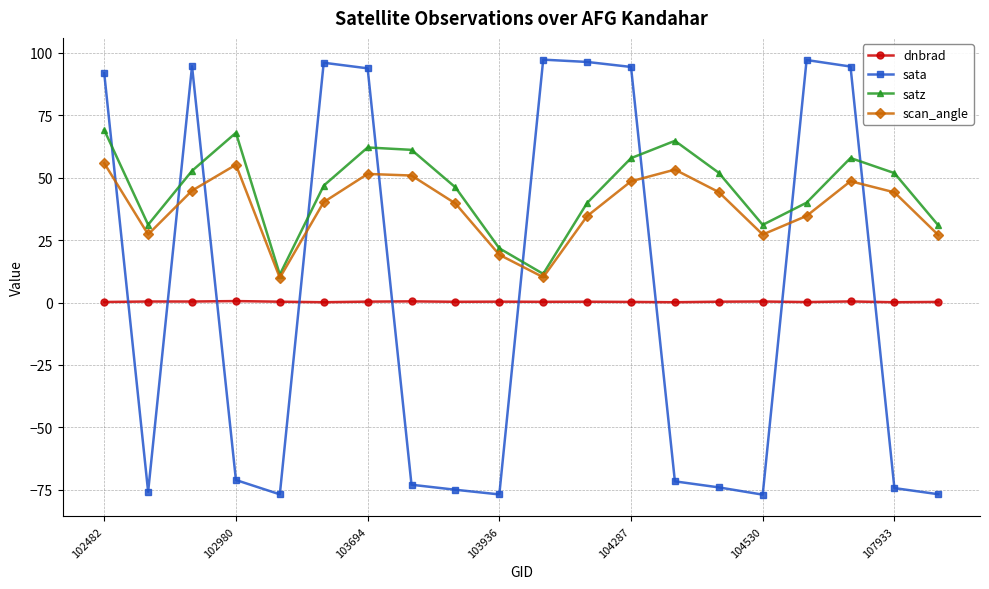

Which series has the widest spread of values?

sata